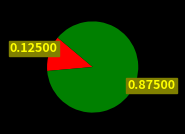

How many segments does this pie chart have?

2